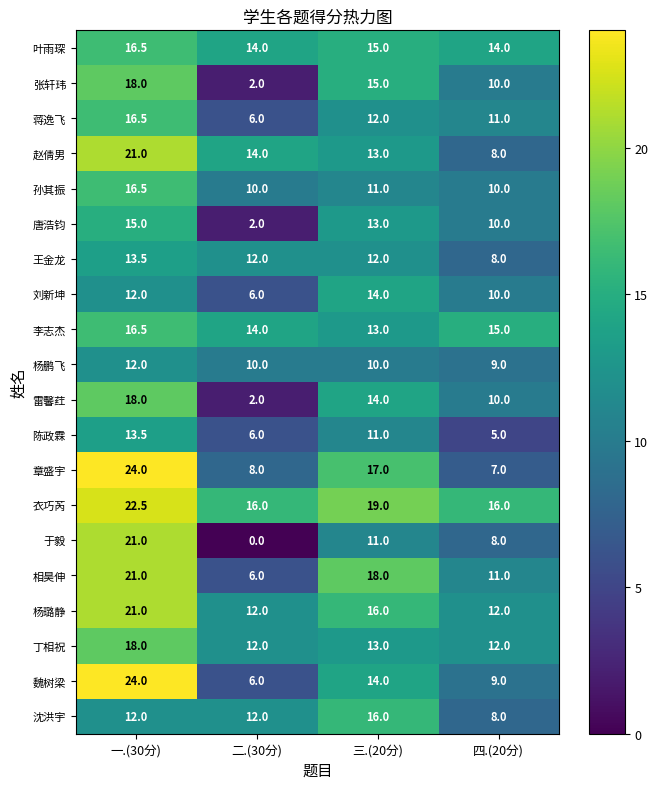

Which series has the largest total across all categories?

衣巧芮